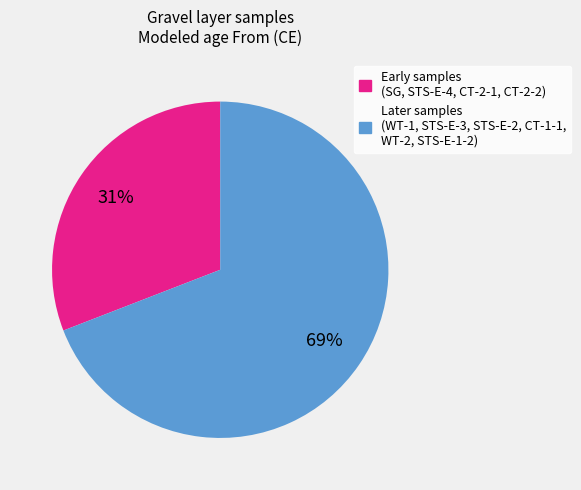

To the nearest percent, what is the average slice percentage?

50%